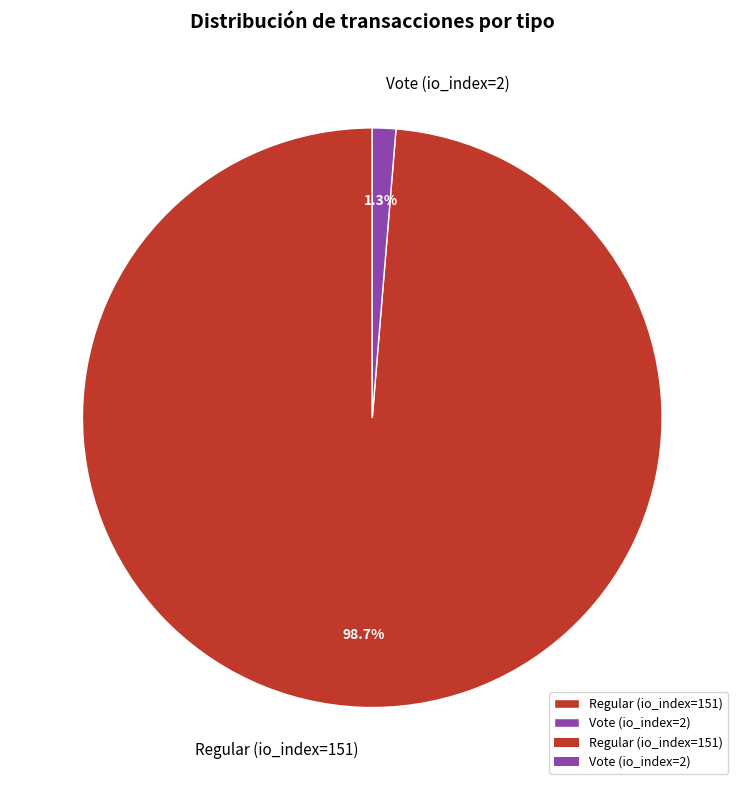

What percentage is the Vote (io_index=2) slice, to the nearest percent?

1%